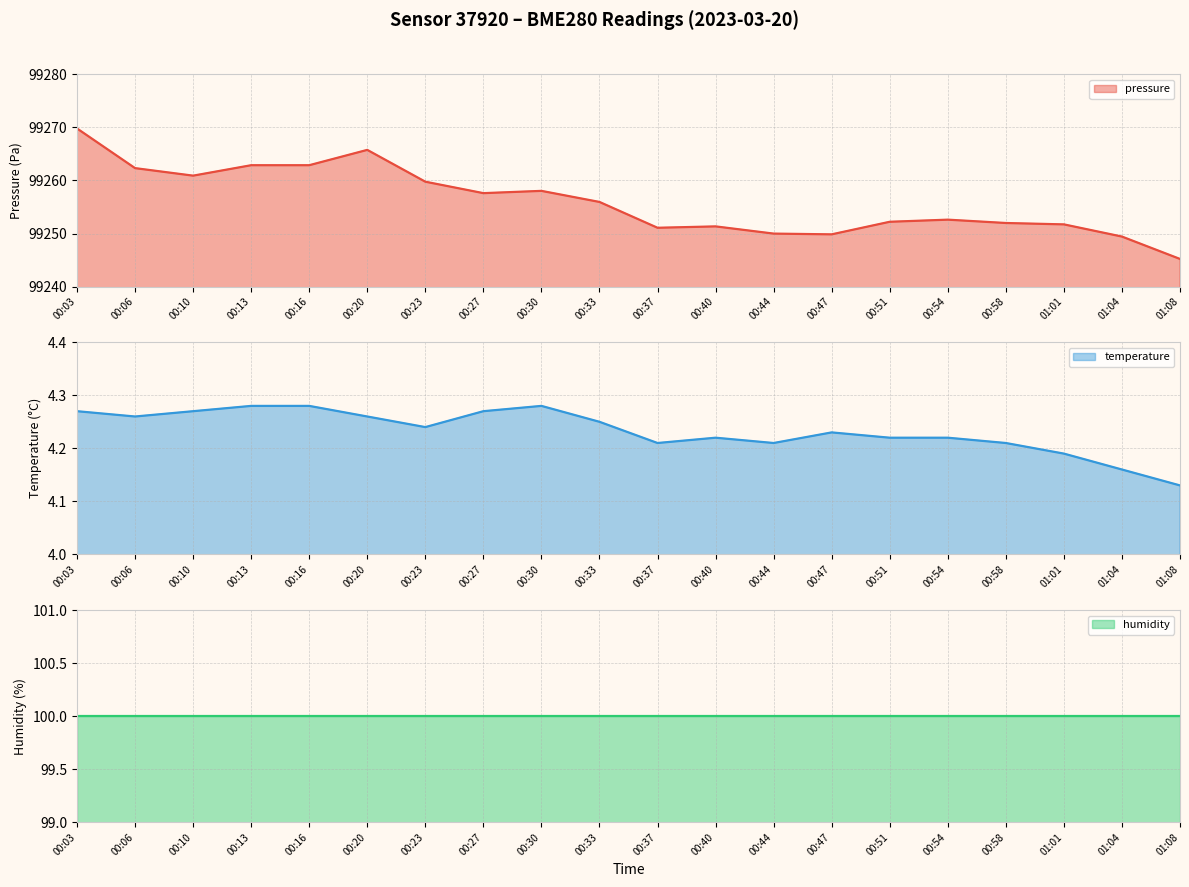

How many temperature values are between 4 and 5?

20